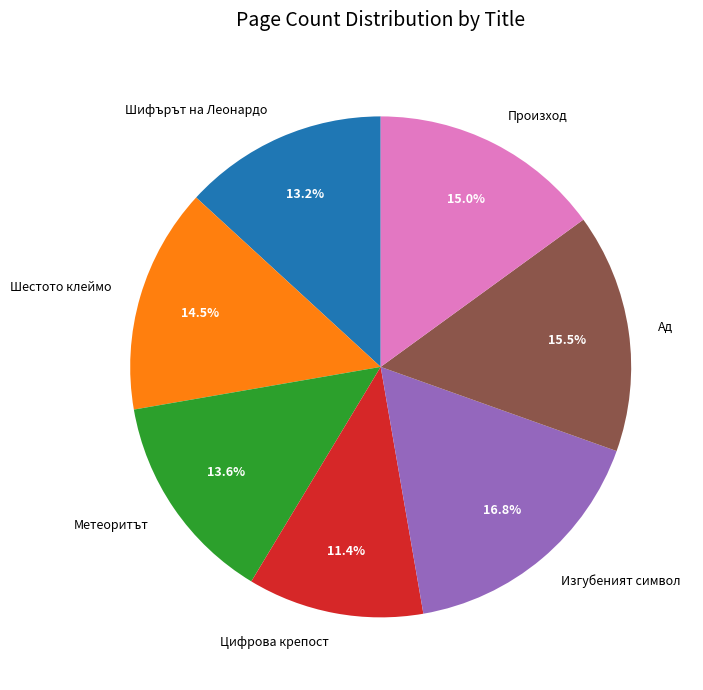

Is Шифърът на Леонардо the majority of the pie?

No